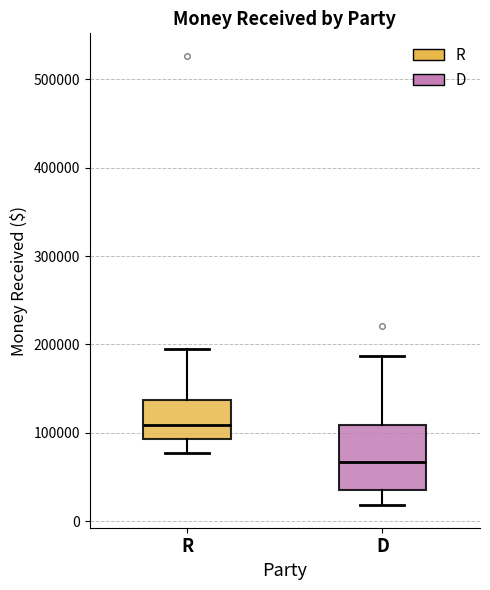

Which box has the lowest median line?

D